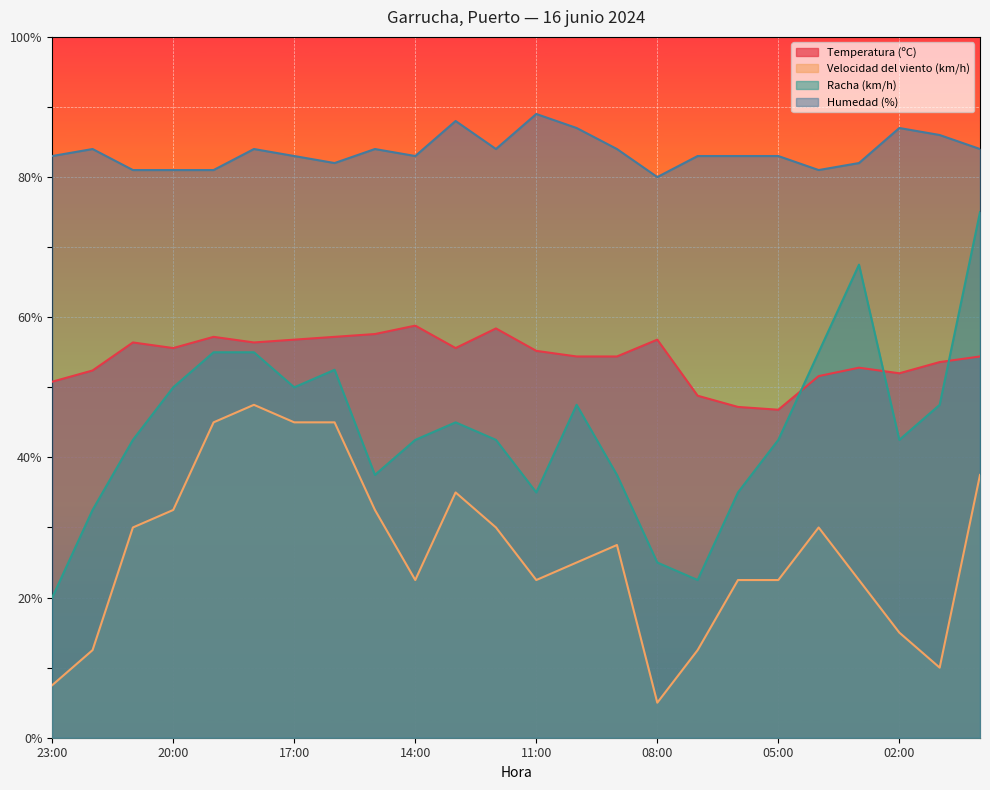

Reading right to left, extract all data points from this chart.

Temperatura (ºC): 00:00=54.4	01:00=53.6	02:00=52.0	03:00=52.8	04:00=51.6	05:00=46.8	06:00=47.2	07:00=48.8	08:00=56.8	09:00=54.4	10:00=54.4	11:00=55.2	12:00=58.4	13:00=55.6	14:00=58.8	15:00=57.6	16:00=57.2	17:00=56.8	18:00=56.4	19:00=57.2	20:00=55.6	21:00=56.4	22:00=52.4	23:00=50.8
Velocidad del viento (km/h): 00:00=37.5	01:00=10.0	02:00=15.0	03:00=22.5	04:00=30.0	05:00=22.5	06:00=22.5	07:00=12.5	08:00=5.0	09:00=27.5	10:00=25.0	11:00=22.5	12:00=30.0	13:00=35.0	14:00=22.5	15:00=32.5	16:00=45.0	17:00=45.0	18:00=47.5	19:00=45.0	20:00=32.5	21:00=30.0	22:00=12.5	23:00=7.5
Racha (km/h): 00:00=75.0	01:00=47.5	02:00=42.5	03:00=67.5	04:00=55.0	05:00=42.5	06:00=35.0	07:00=22.5	08:00=25.0	09:00=37.5	10:00=47.5	11:00=35.0	12:00=42.5	13:00=45.0	14:00=42.5	15:00=37.5	16:00=52.5	17:00=50.0	18:00=55.0	19:00=55.0	20:00=50.0	21:00=42.5	22:00=32.5	23:00=20.0
Humedad (%): 00:00=84.0	01:00=86.0	02:00=87.0	03:00=82.0	04:00=81.0	05:00=83.0	06:00=83.0	07:00=83.0	08:00=80.0	09:00=84.0	10:00=87.0	11:00=89.0	12:00=84.0	13:00=88.0	14:00=83.0	15:00=84.0	16:00=82.0	17:00=83.0	18:00=84.0	19:00=81.0	20:00=81.0	21:00=81.0	22:00=84.0	23:00=83.0